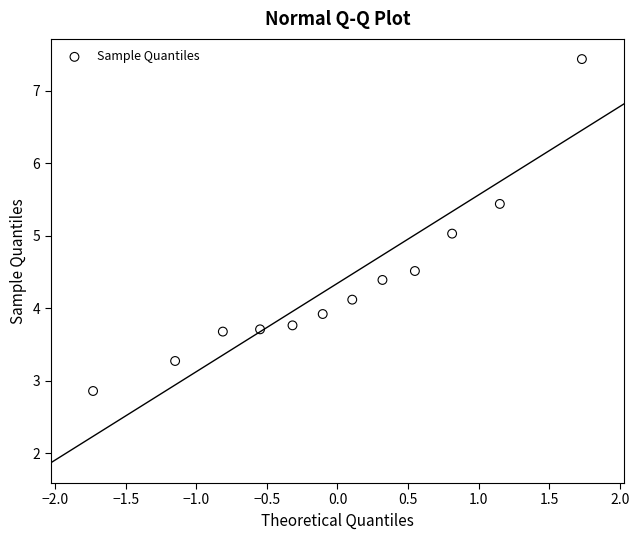

What is the average Y value?

4.3